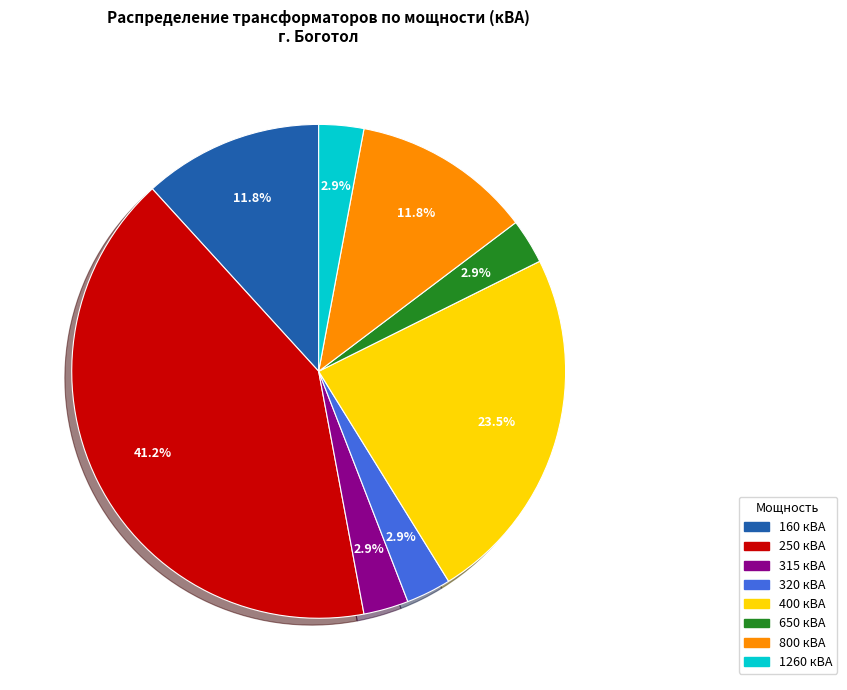

What is the largest slice in the pie chart?

250